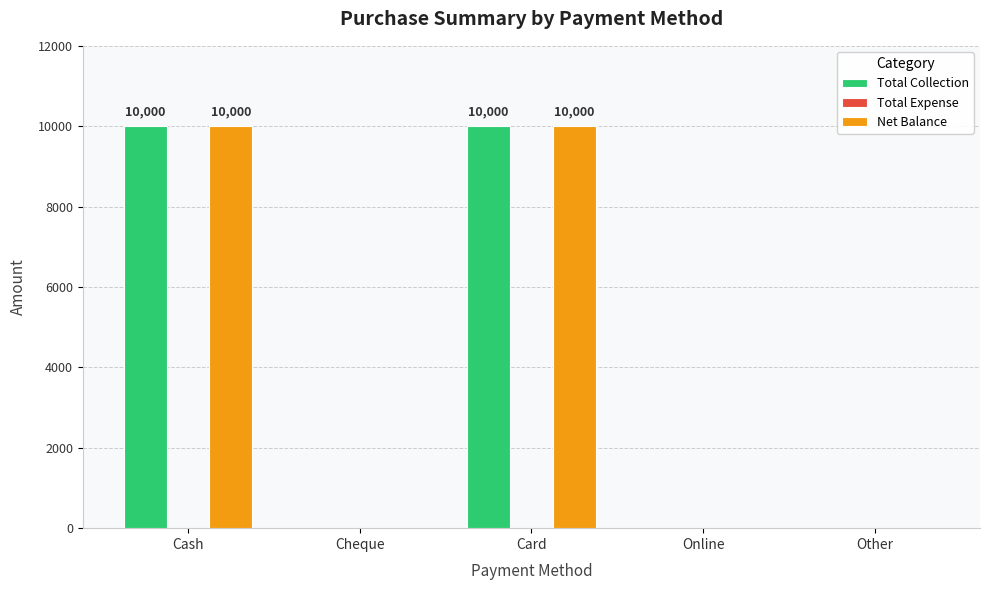

Reading right to left, extract all data points from this chart.

Total Collection: Other=0	Online=0	Card=10000	Cheque=0	Cash=10000
Net Balance: Other=0	Online=0	Card=10000	Cheque=0	Cash=10000